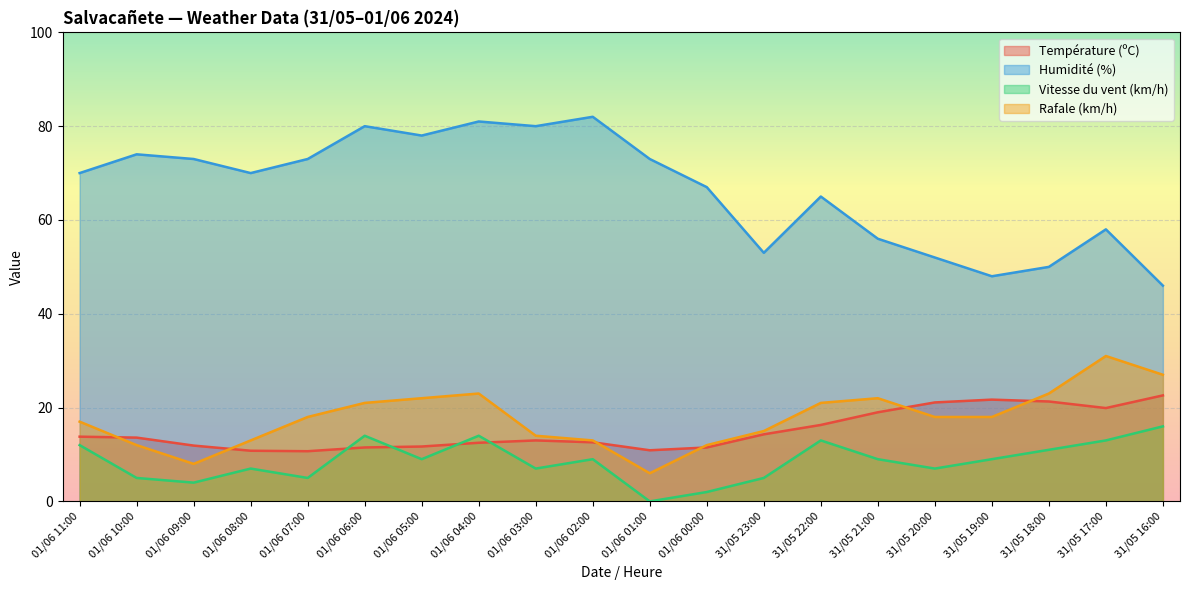

What is the sum of the Rafale (km/h) values at 01/06 11:00 and 01/06 08:00?

30.0